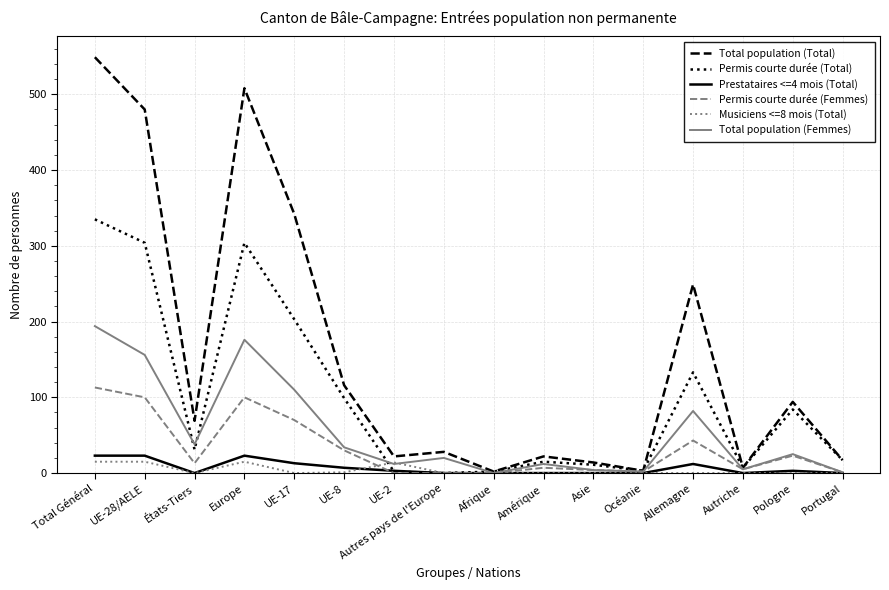

Which series has the widest spread of values?

Total population (Total)